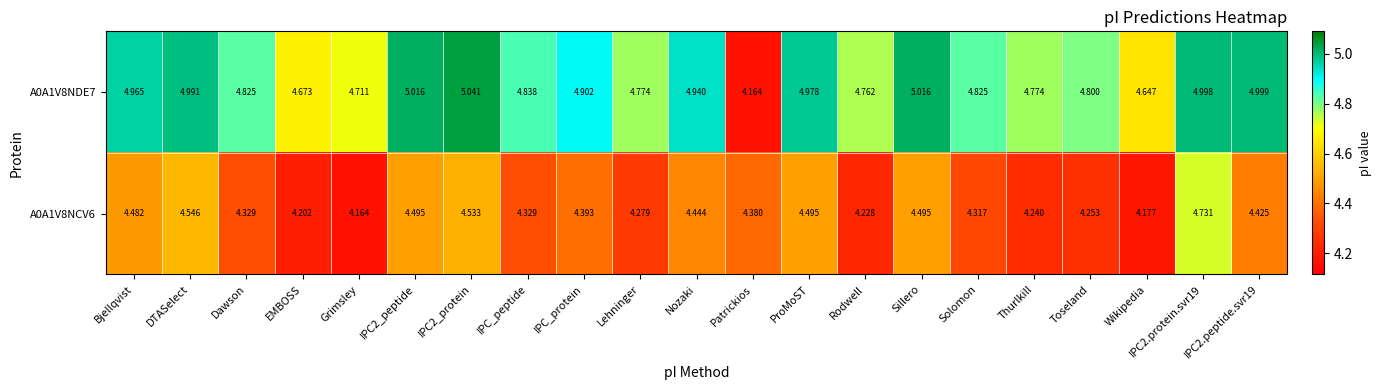

At which label is A0A1V8NDE7 closest to 4?

Patrickios